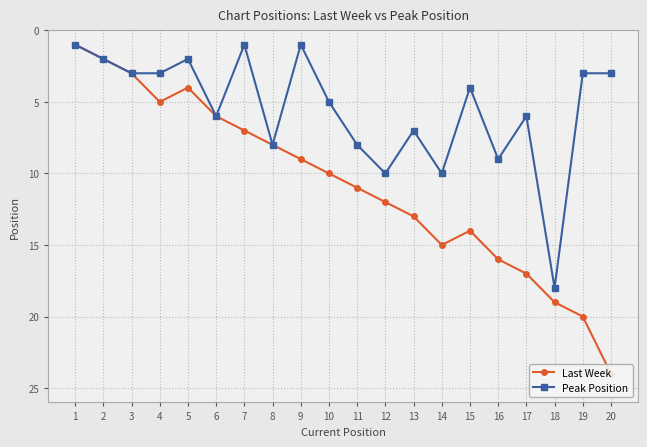

Rank the series at 18 from lowest to highest value.

Peak Position, Last Week